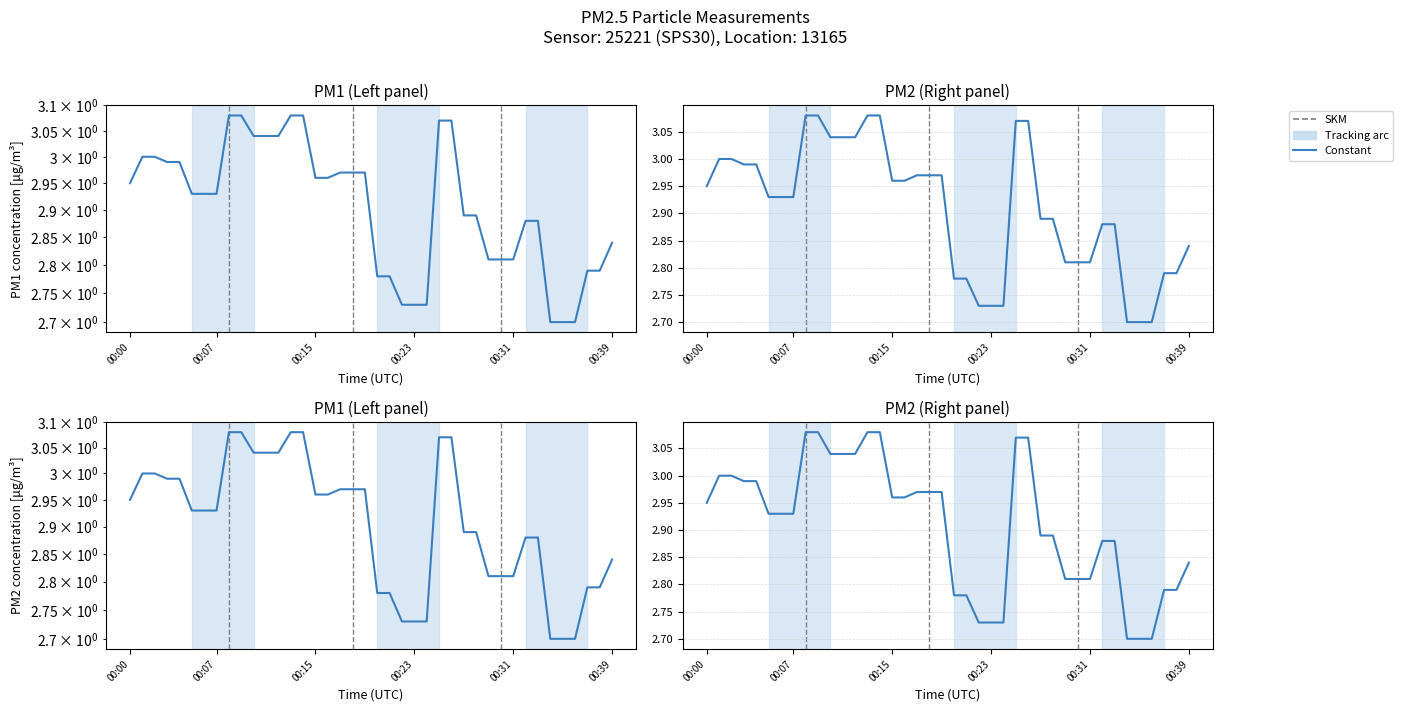

What is the greatest value displayed?

3.1